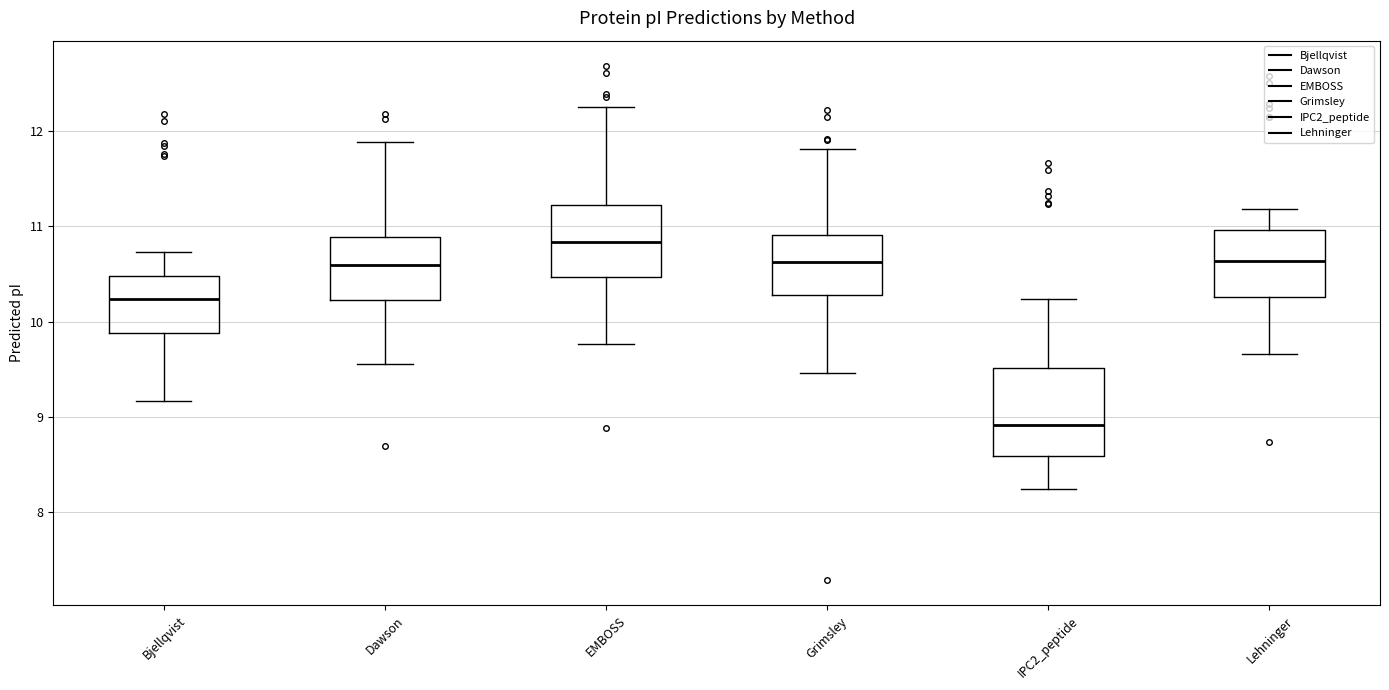

Which box is the tallest, from its lower edge to its upper edge?

IPC2_peptide